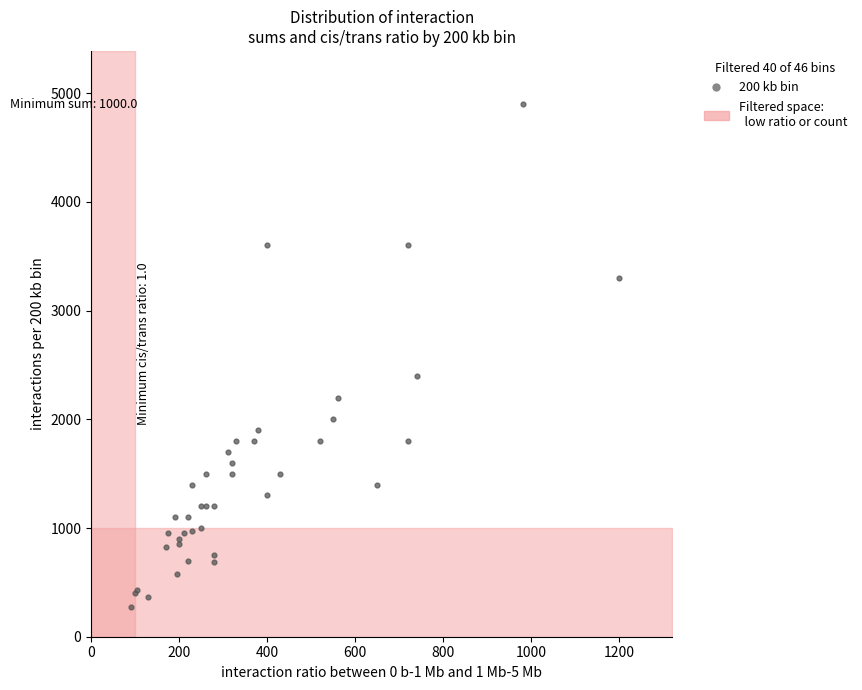

What Y value in the scatter plot is closest to 2585?

2400